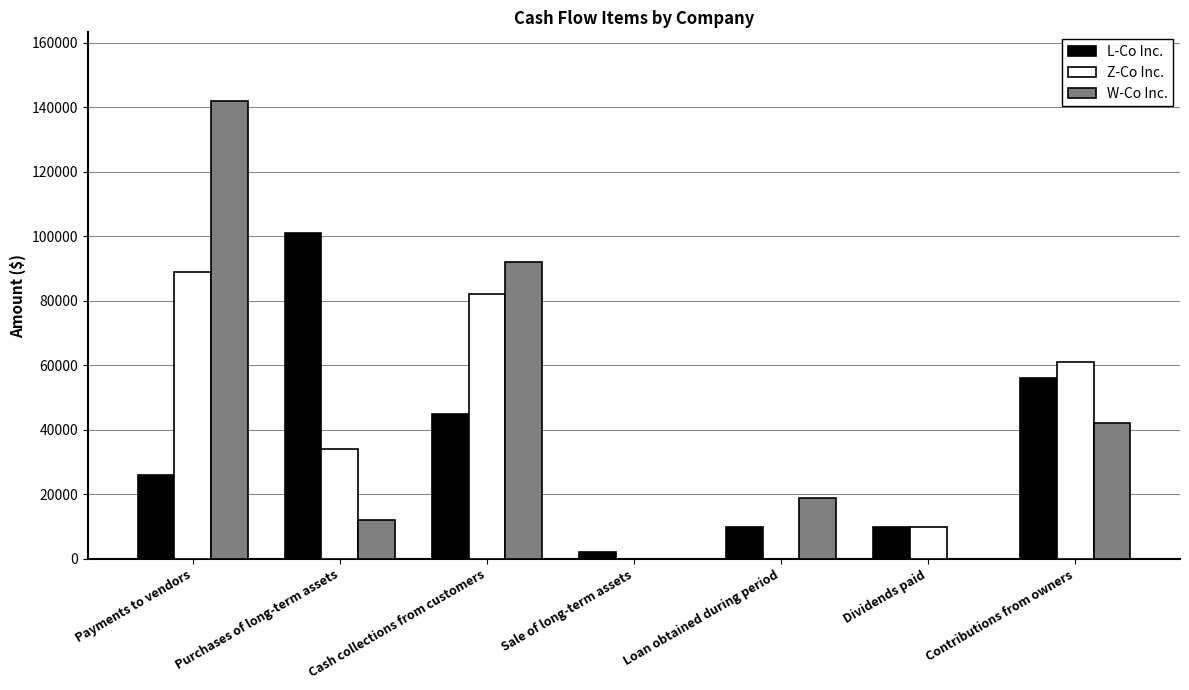

Between Cash collections from customers and Dividends paid, which series saw the biggest shift?

W-Co Inc.